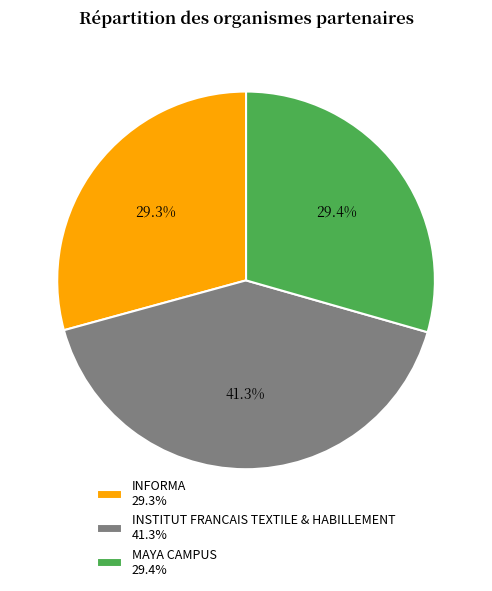

Is MAYA CAMPUS the majority of the pie?

No